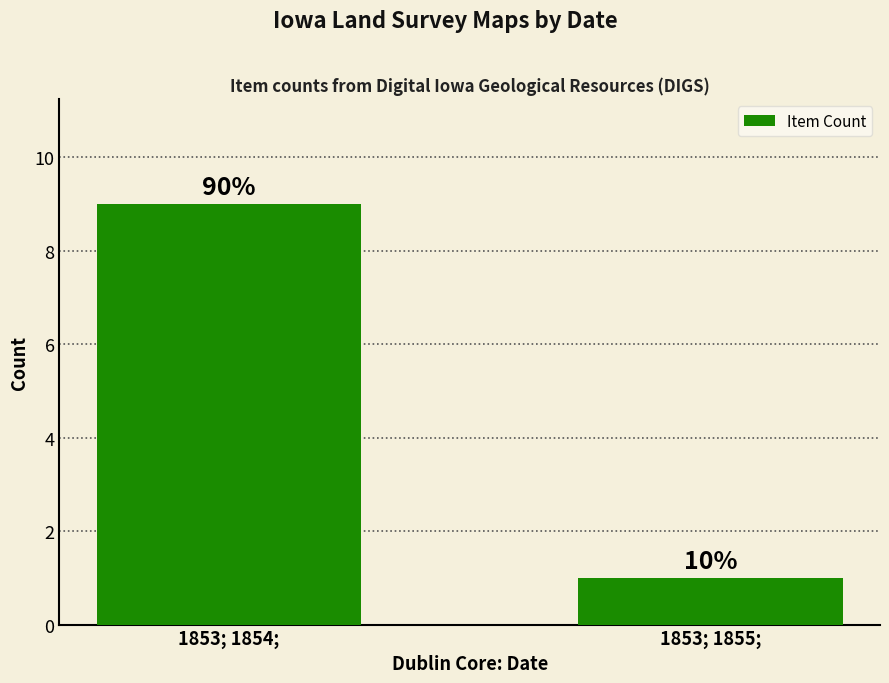

How many bars are there in total?

2